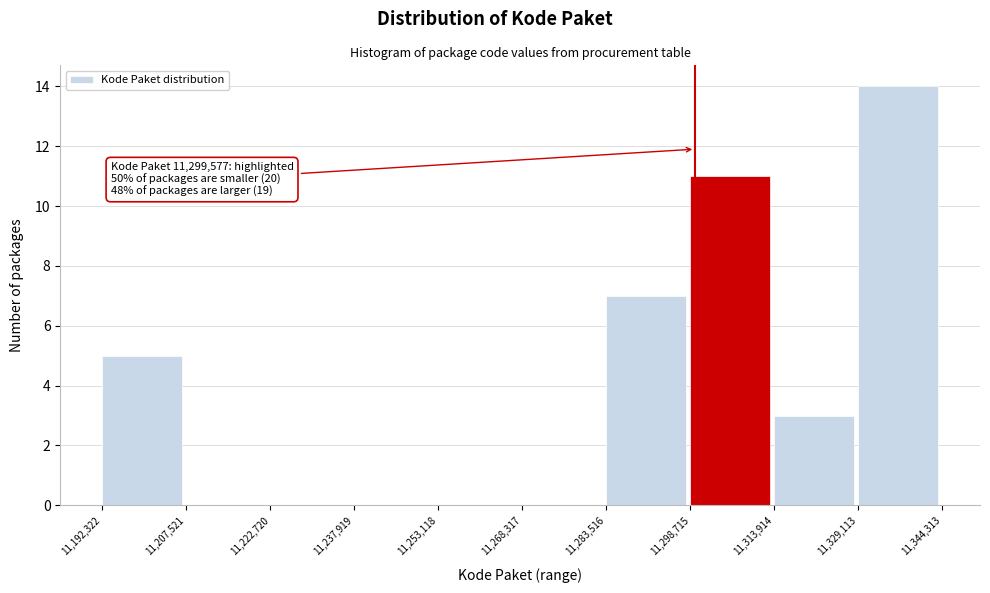

Over which range of the x-axis is the bar tallest?

11,329,113 to 11,344,313